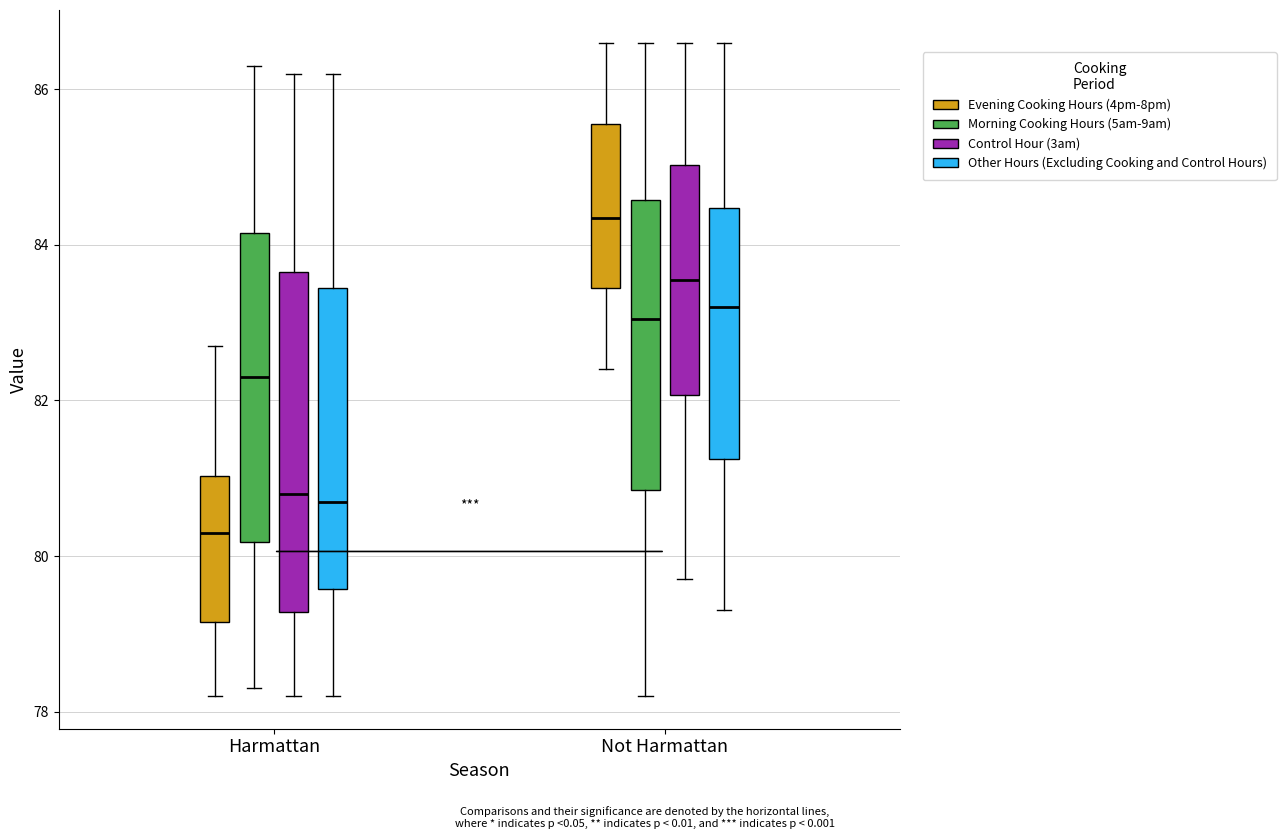

Where does the lower whisker of the box for Harmattan (Evening Cooking Hours (4pm-8pm)) end on the y-axis? The values are not printed on the chart, so give them approximately, as read against the axis.

78.2